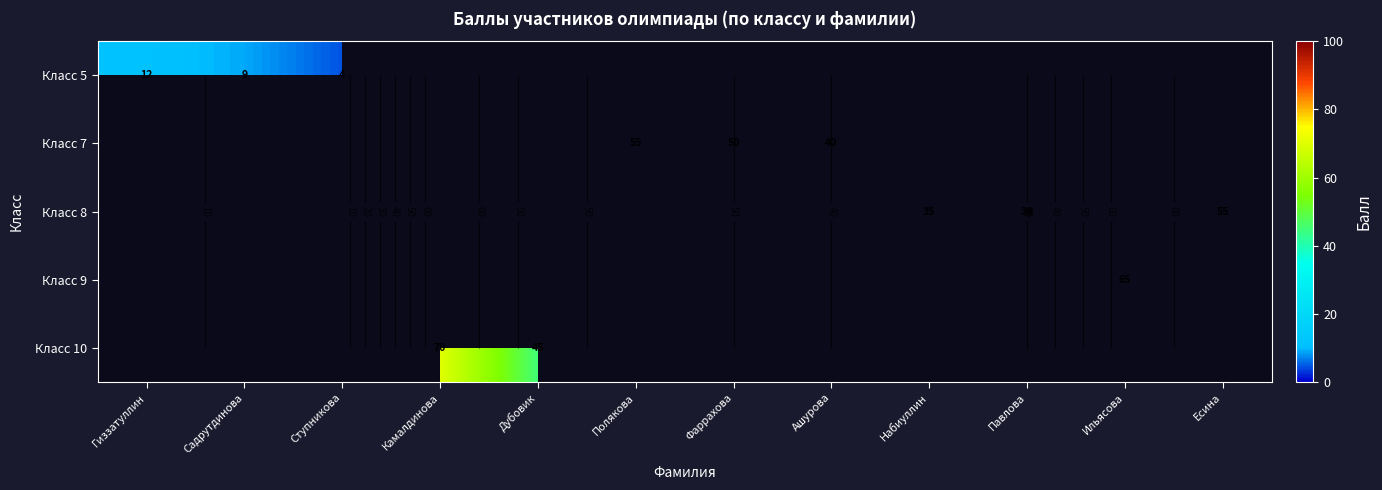

Count the number of data series in this chart.

5